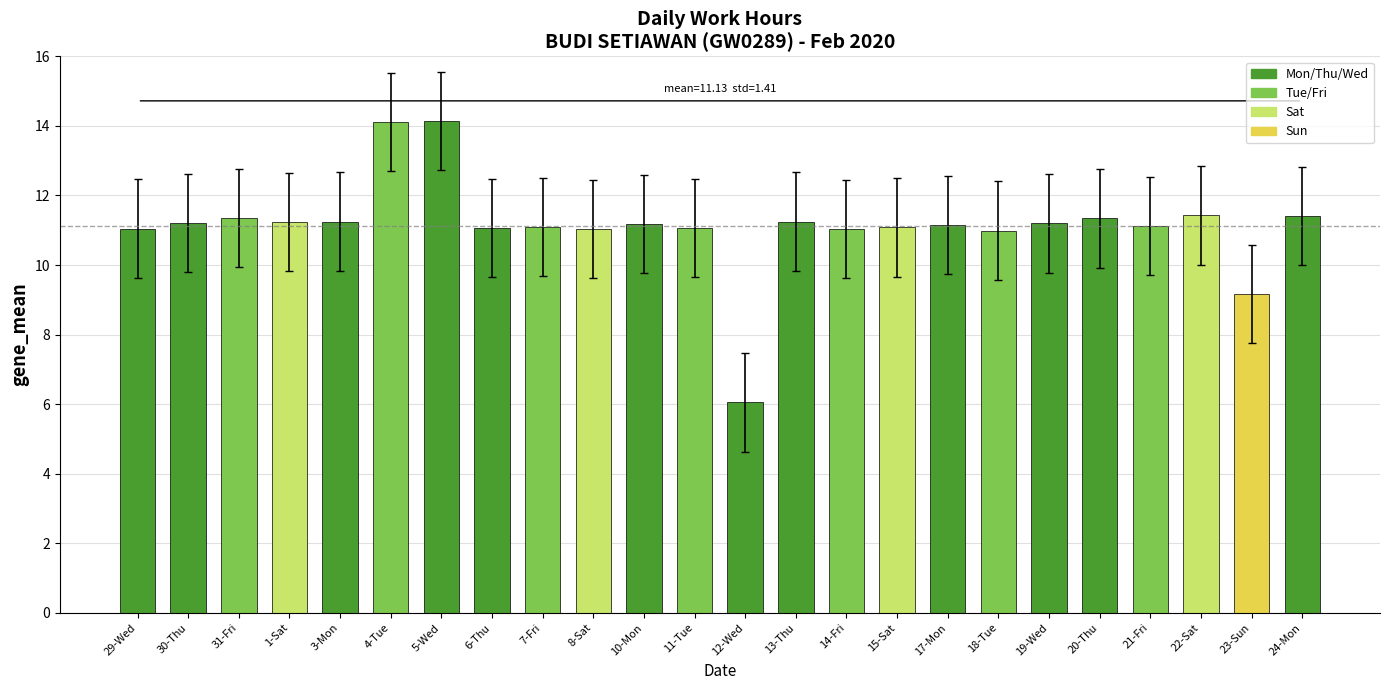

Approximately how many times larger is the value at 14-Fri compared to 20-Thu?

1.0